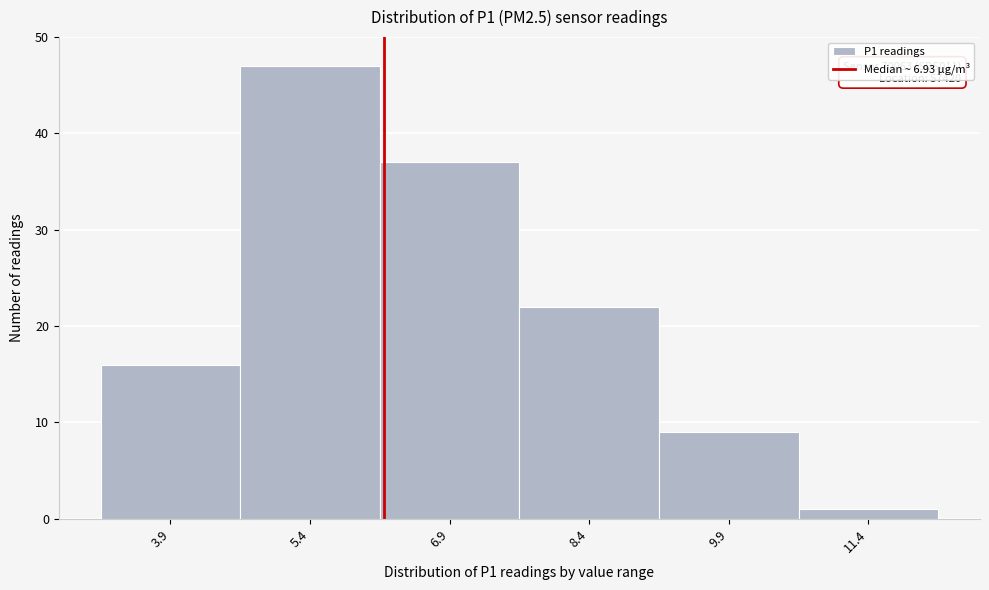

Reading right to left, transcribe all the data shown in this chart.

11.4=1	9.9=9	8.4=22	6.9=37	5.4=47	3.9=16